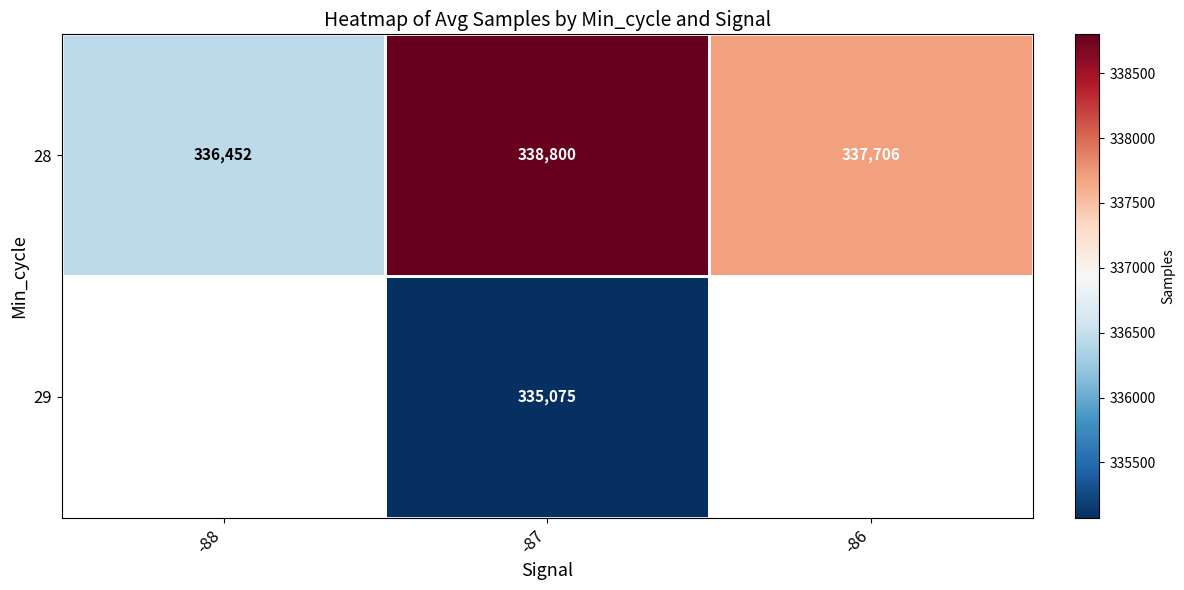

At which label does 28 reach its peak?

-87